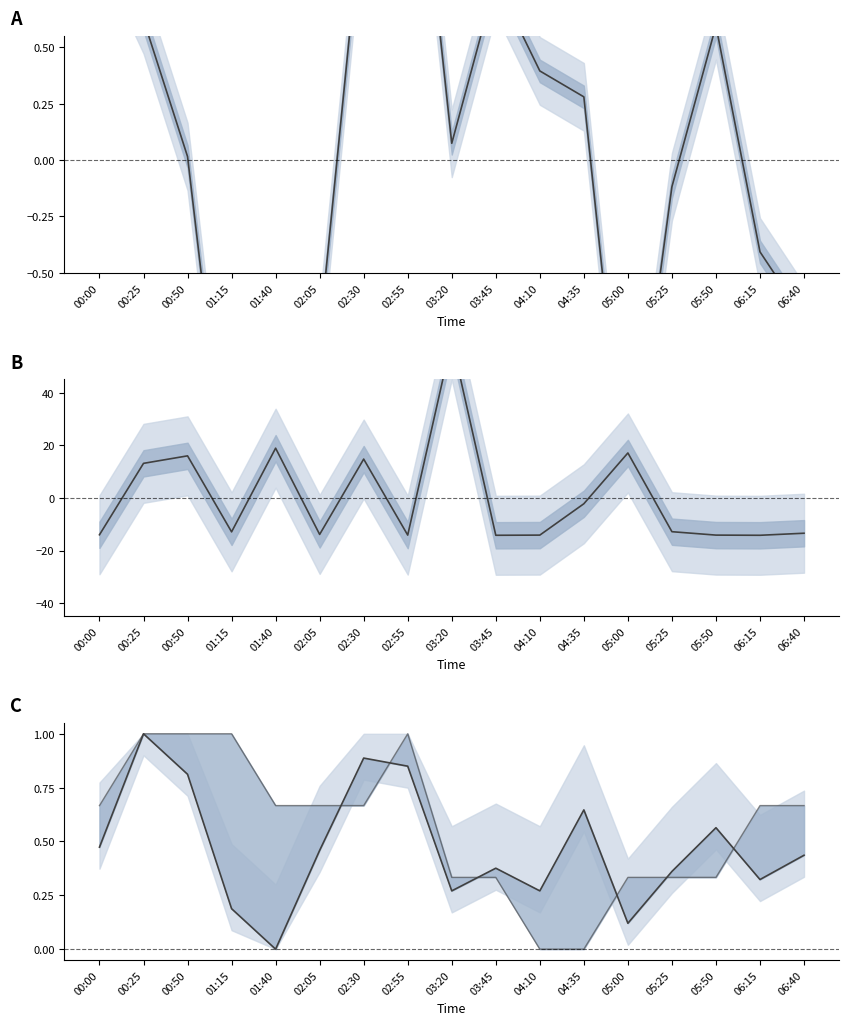

Which category has the lowest value across all series?

03:45